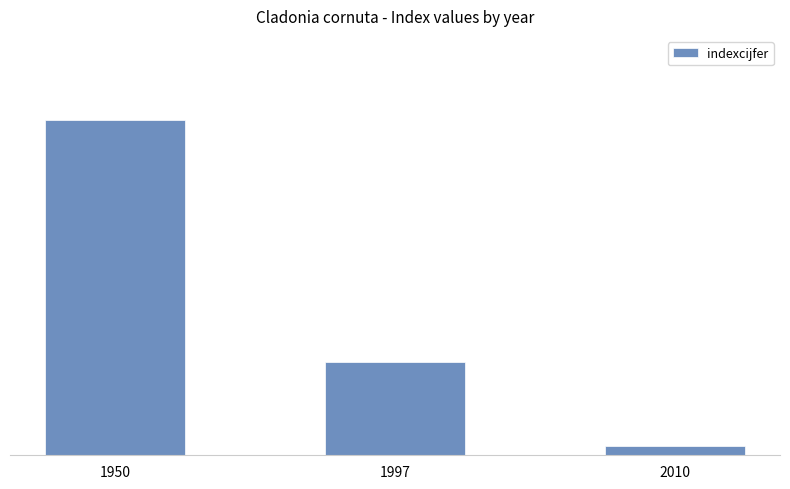

Which has a higher value, 1997 or 1950?

1950